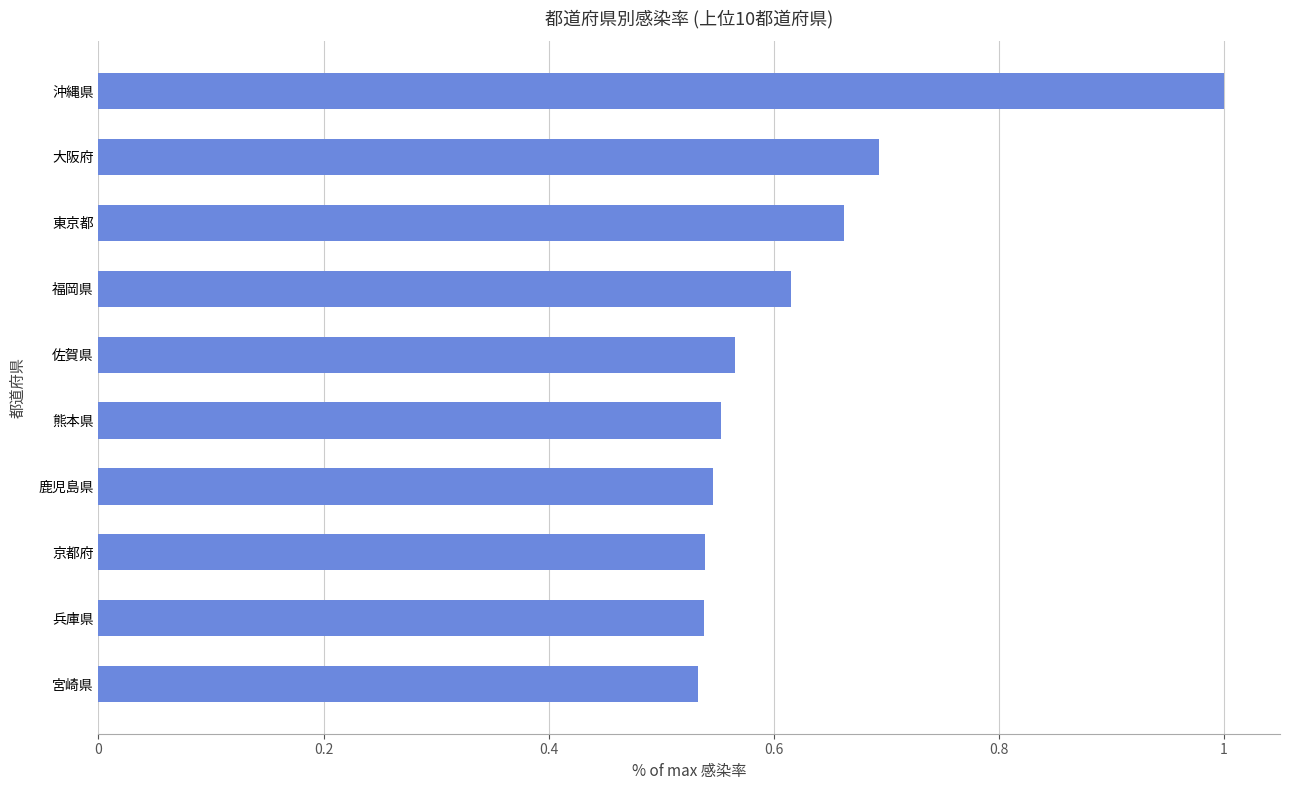

What is the sum of the values at 宮崎県 and 東京都?

1.2